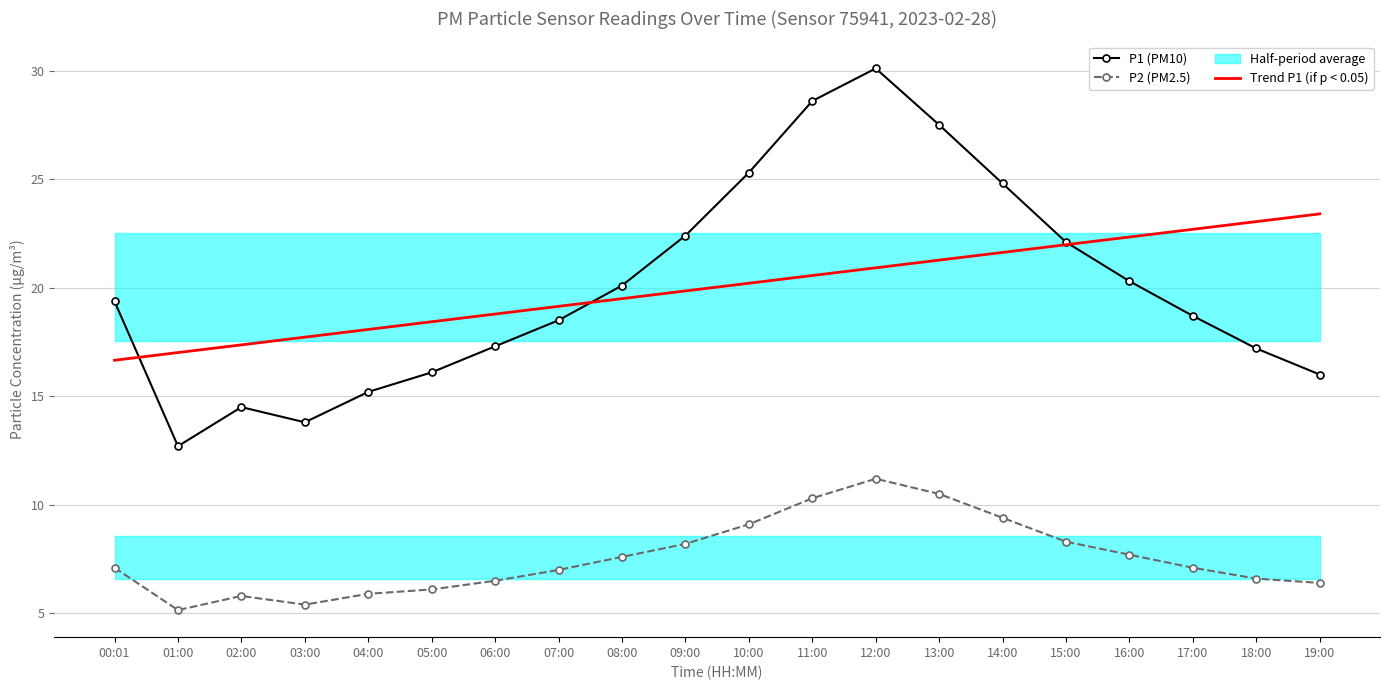

The value of P1 (PM10) at 00:01 is 19.4. True or false?

True